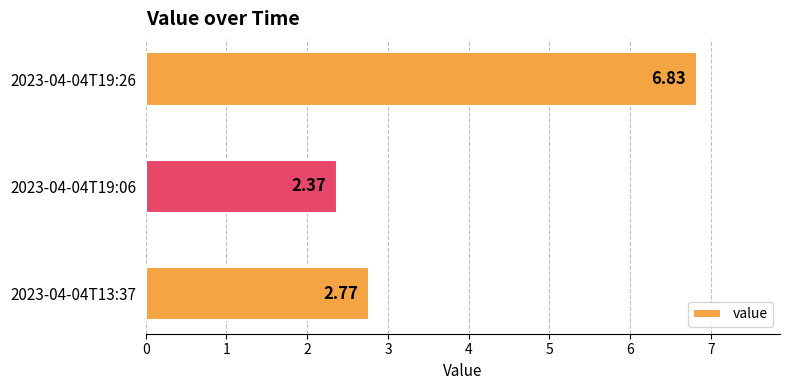

What is the difference between the values at 2023-04-04T19:26 and 2023-04-04T13:37?

4.1